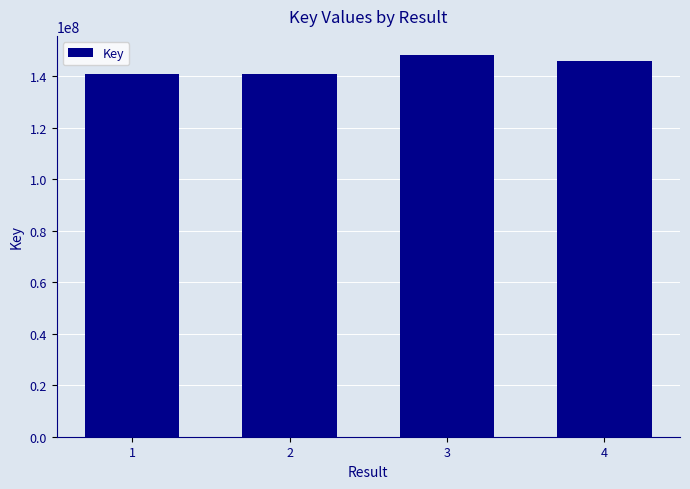

How many data points are less than 145965465?

2